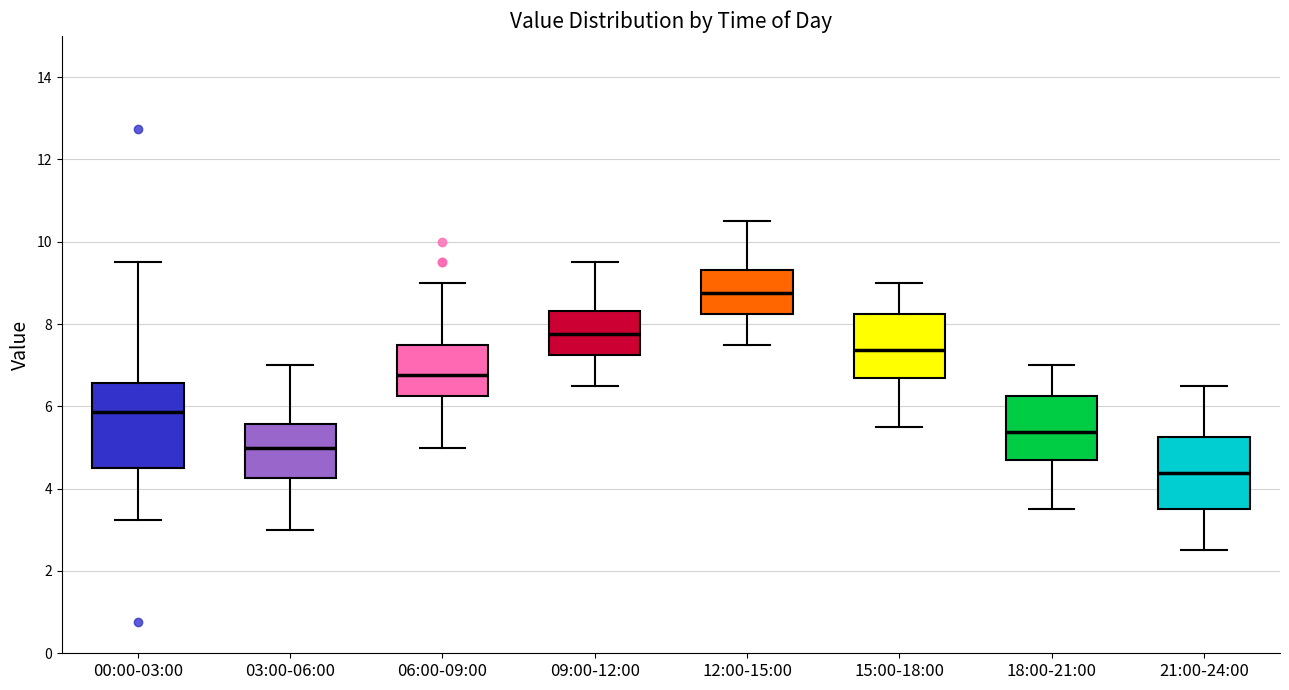

Where is the lower edge of the box for 18:00-21:00 on the y-axis? The values are not printed on the chart, so give them approximately, as read against the axis.

4.6